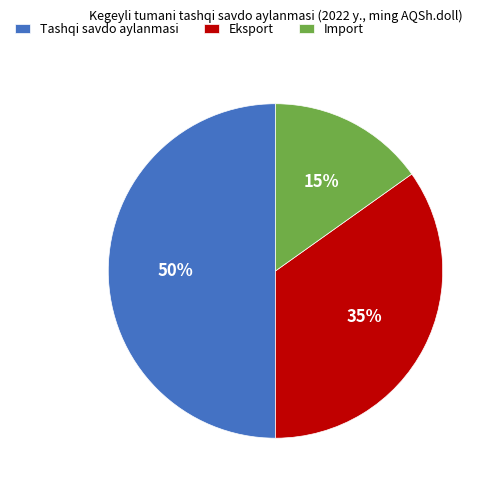

To the nearest percent, what is the difference between the largest and smallest slice percentages?

35%